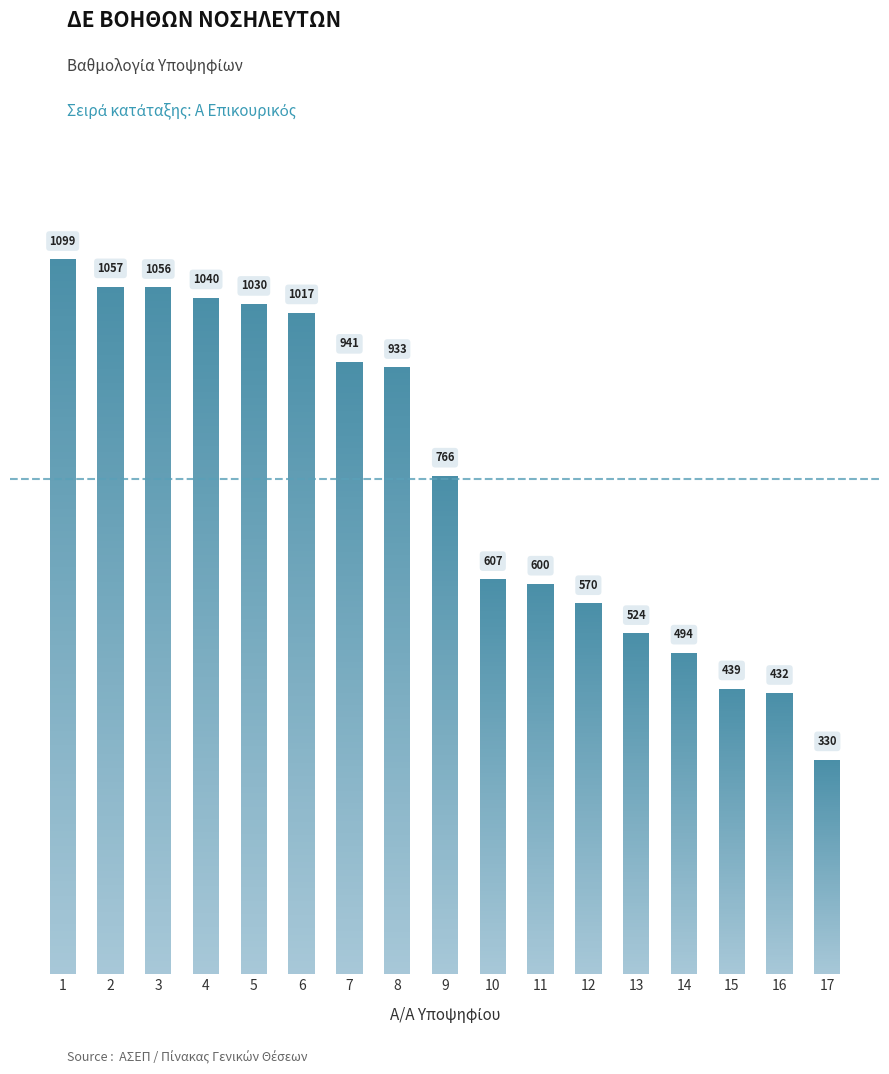

Where is the data nearest to the value 714?

9